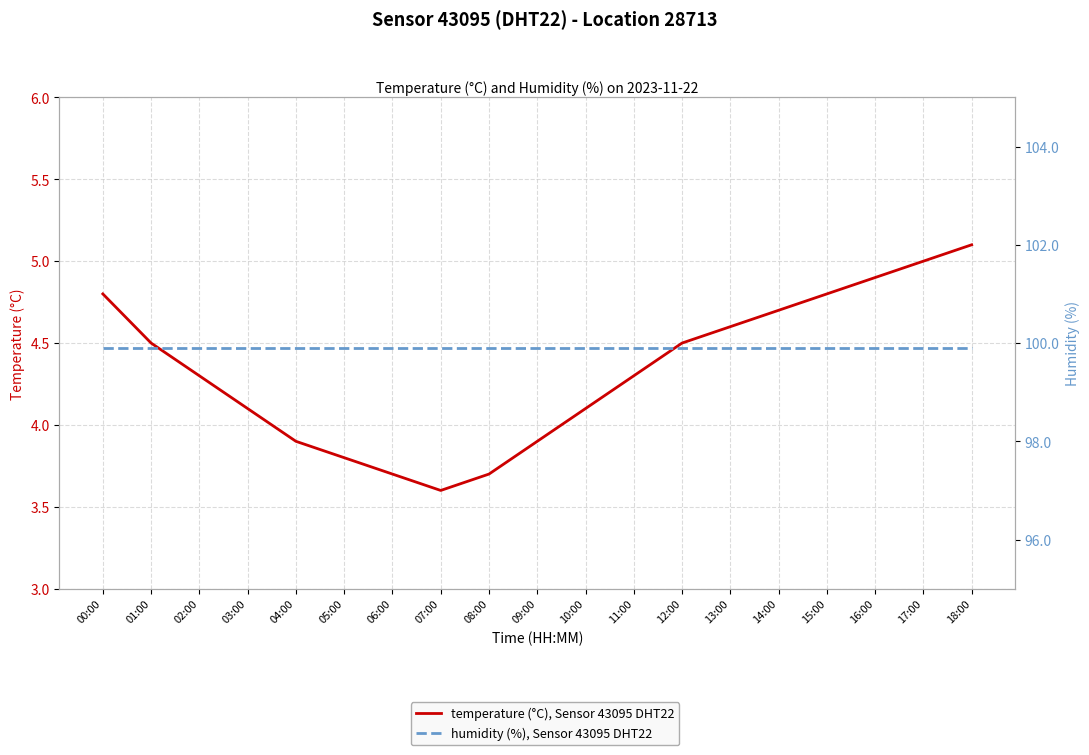

True or false: humidity (%), Sensor 43095 DHT22 has more than 1 interior local peaks.

False